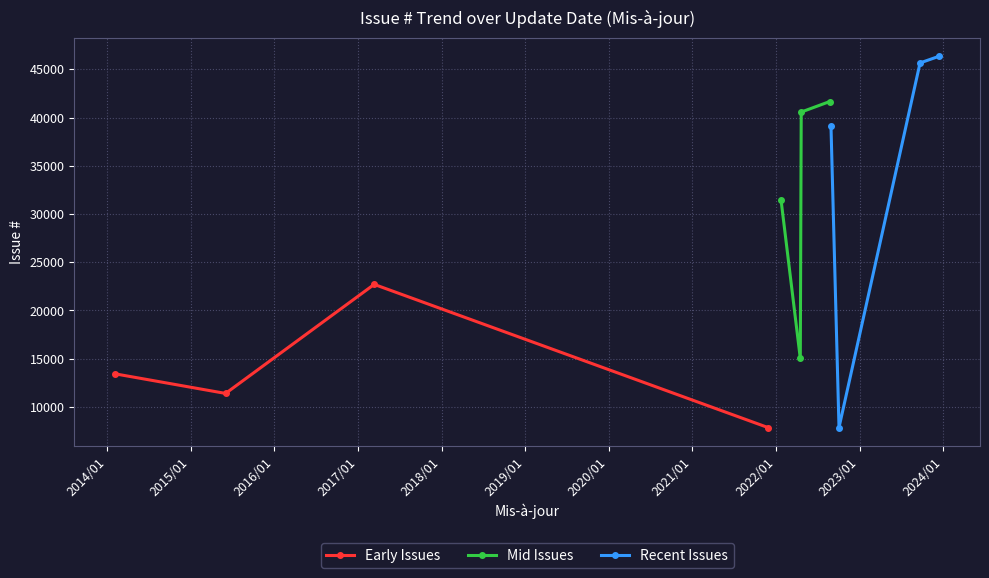

What is the minimum value for Early Issues?

7859